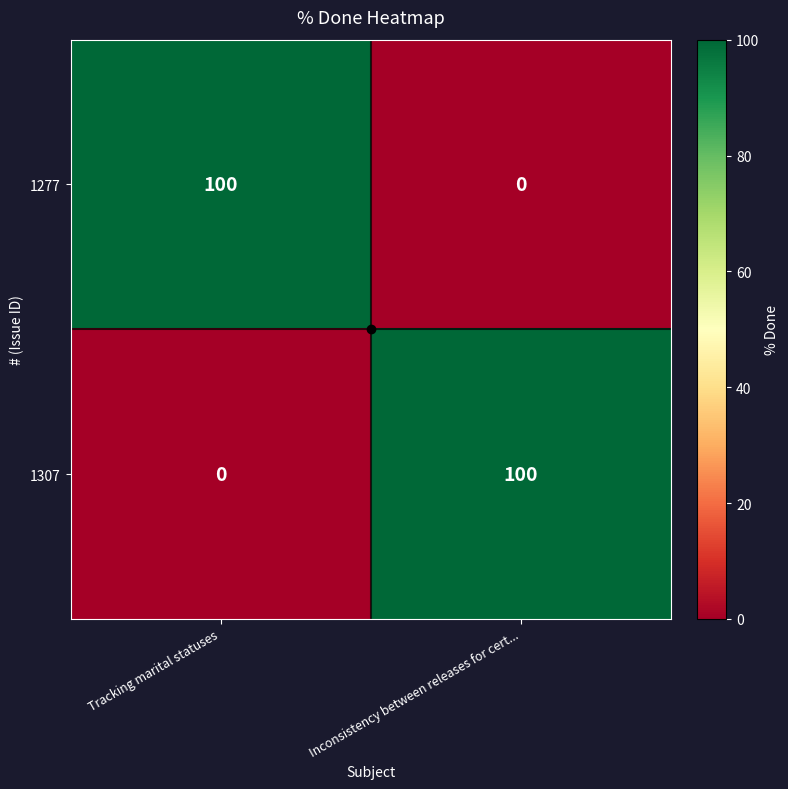

True or false: 1307 has a value of 27 at Inconsistency between releases for cert....

False